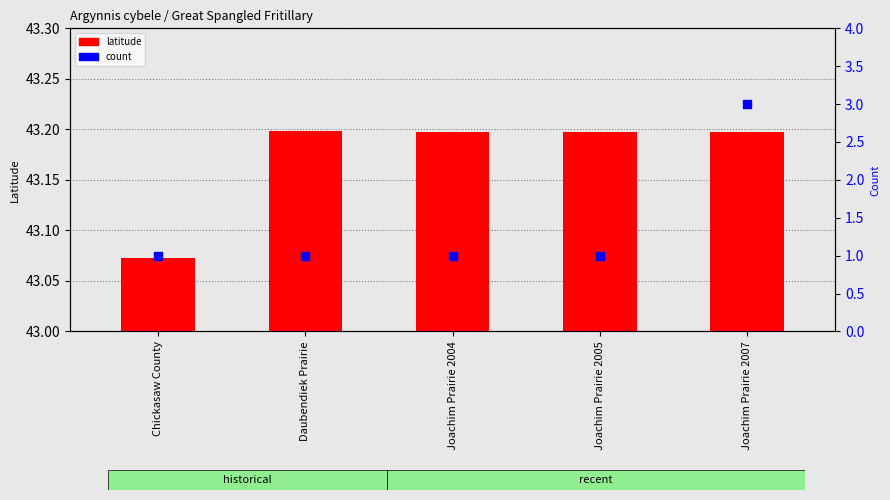

What is the total value across all series at Joachim Prairie 2005?

44.2